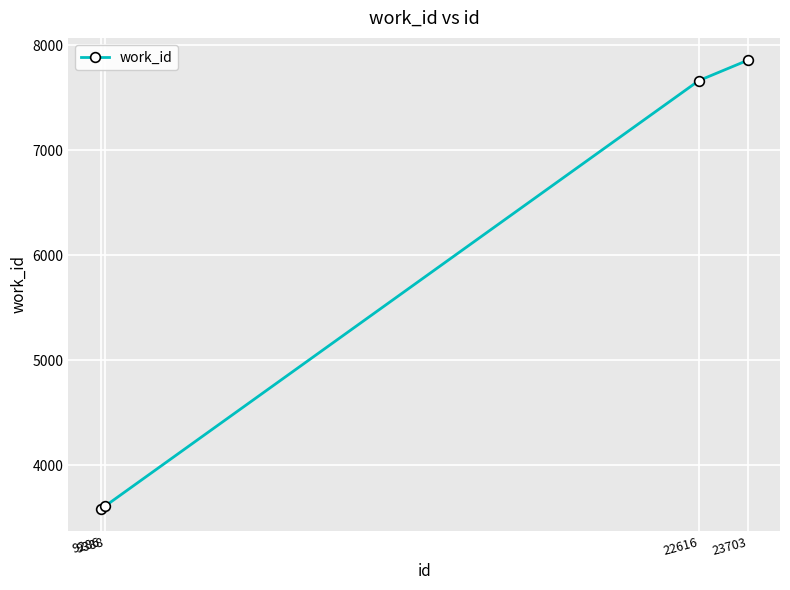

What is the change in value from 9286 to 23703?

+4265